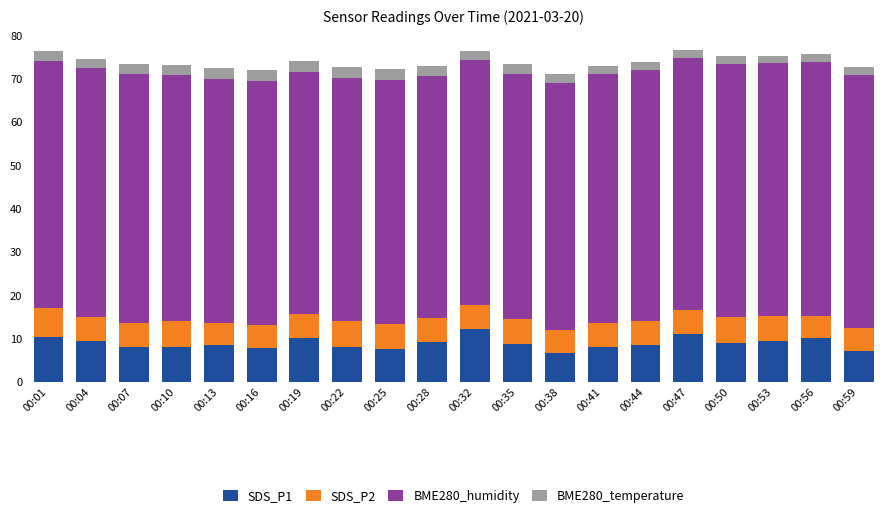

What is the sum of all SDS_P1 values?

178.0